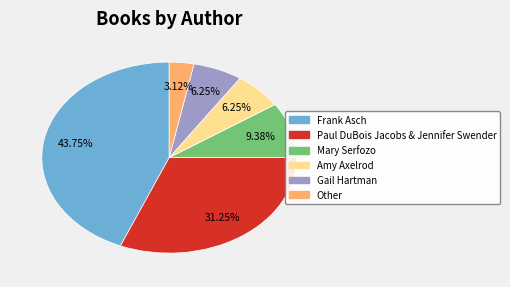

How many slices are in this pie chart?

6